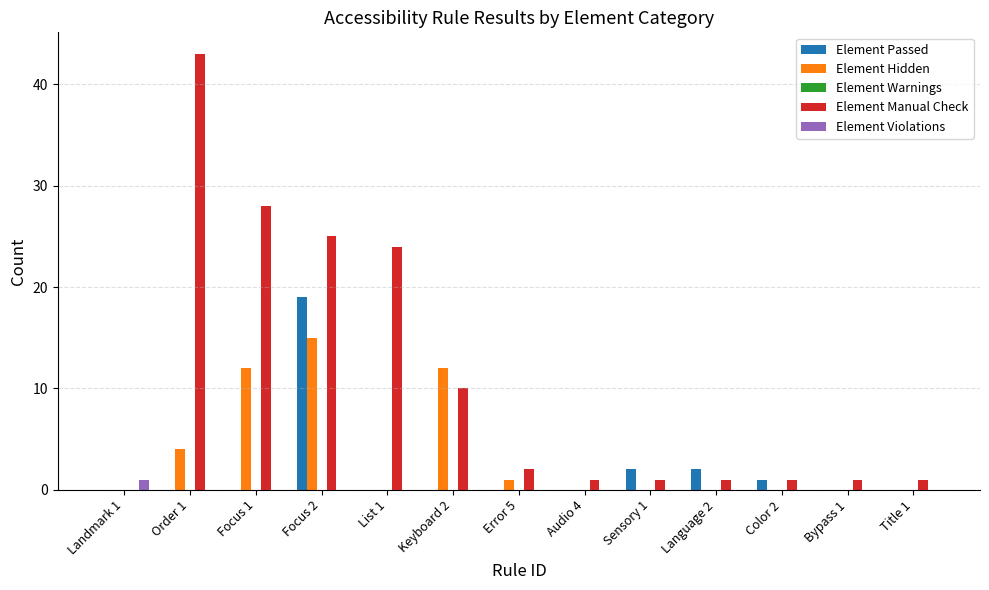

True or false: Element Passed has a value of -10 at Audio 4.

False